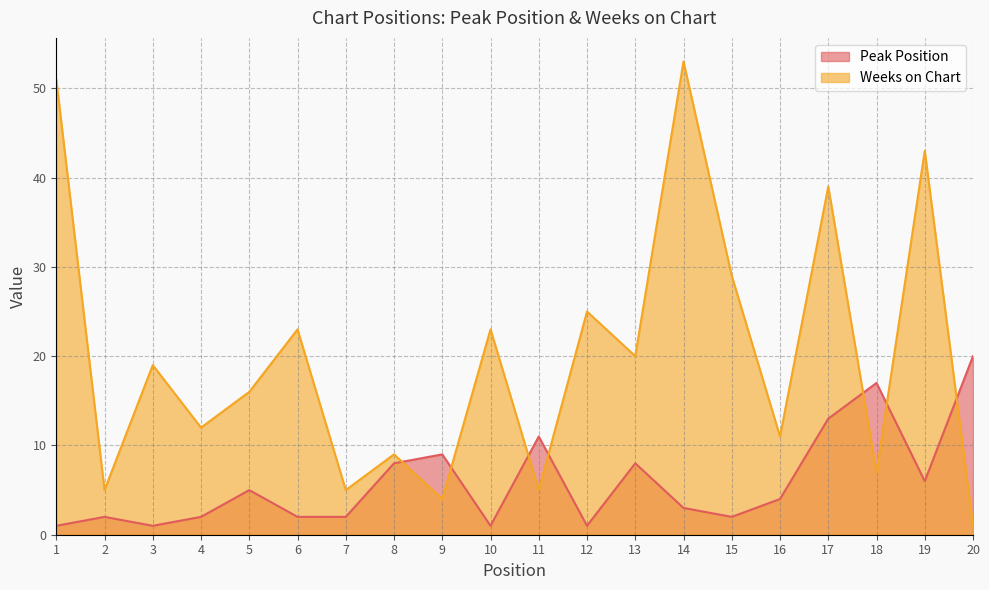

At how many categories does at least one series exceed 19?

10